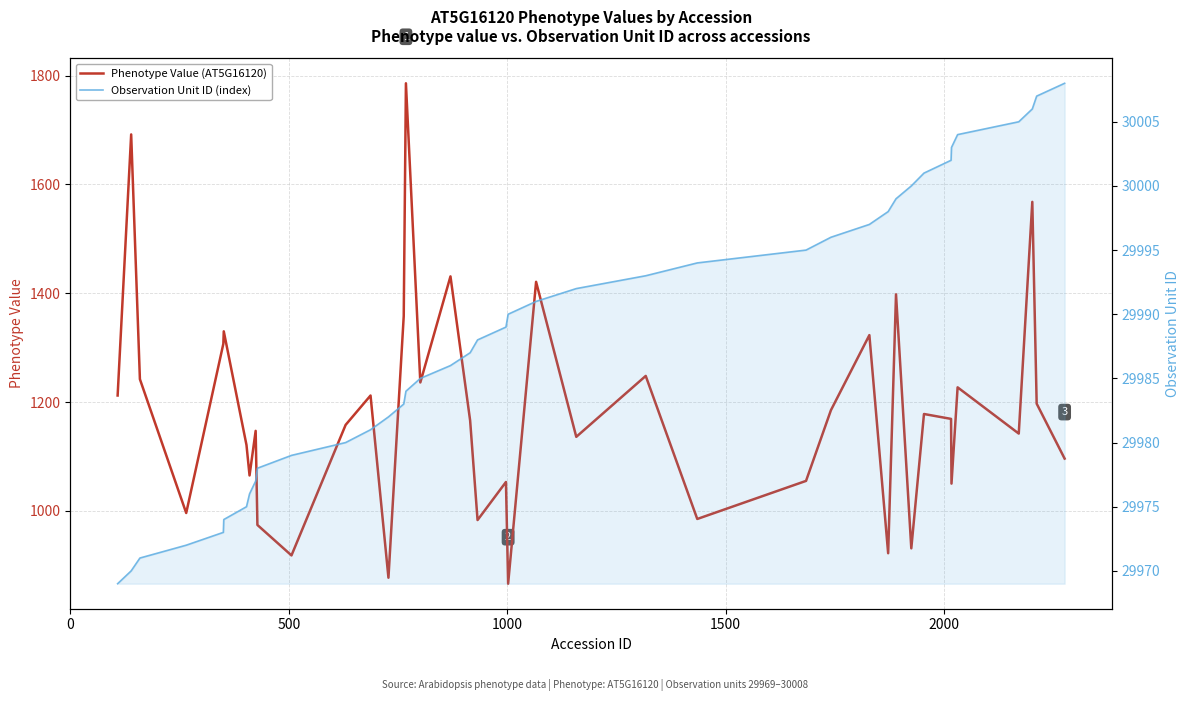

Which series has the widest spread of values?

Phenotype Value (AT5G16120)